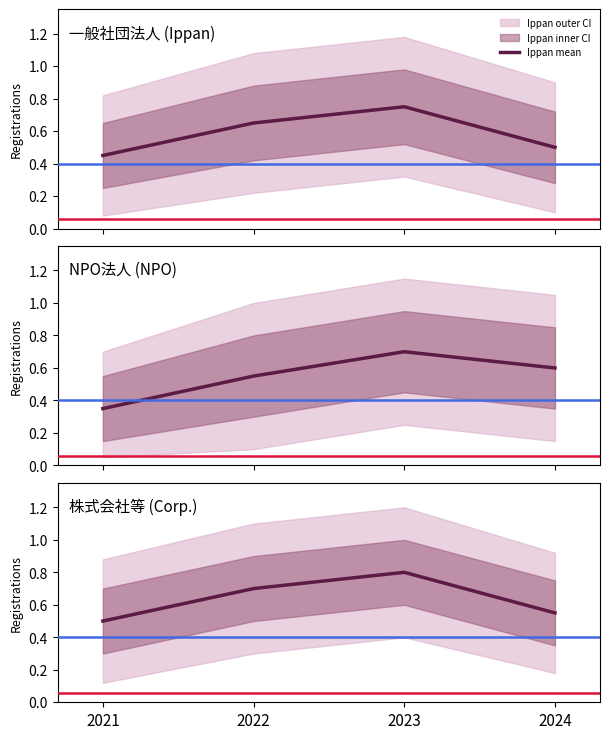

Which label corresponds to the largest value in the chart?

2023